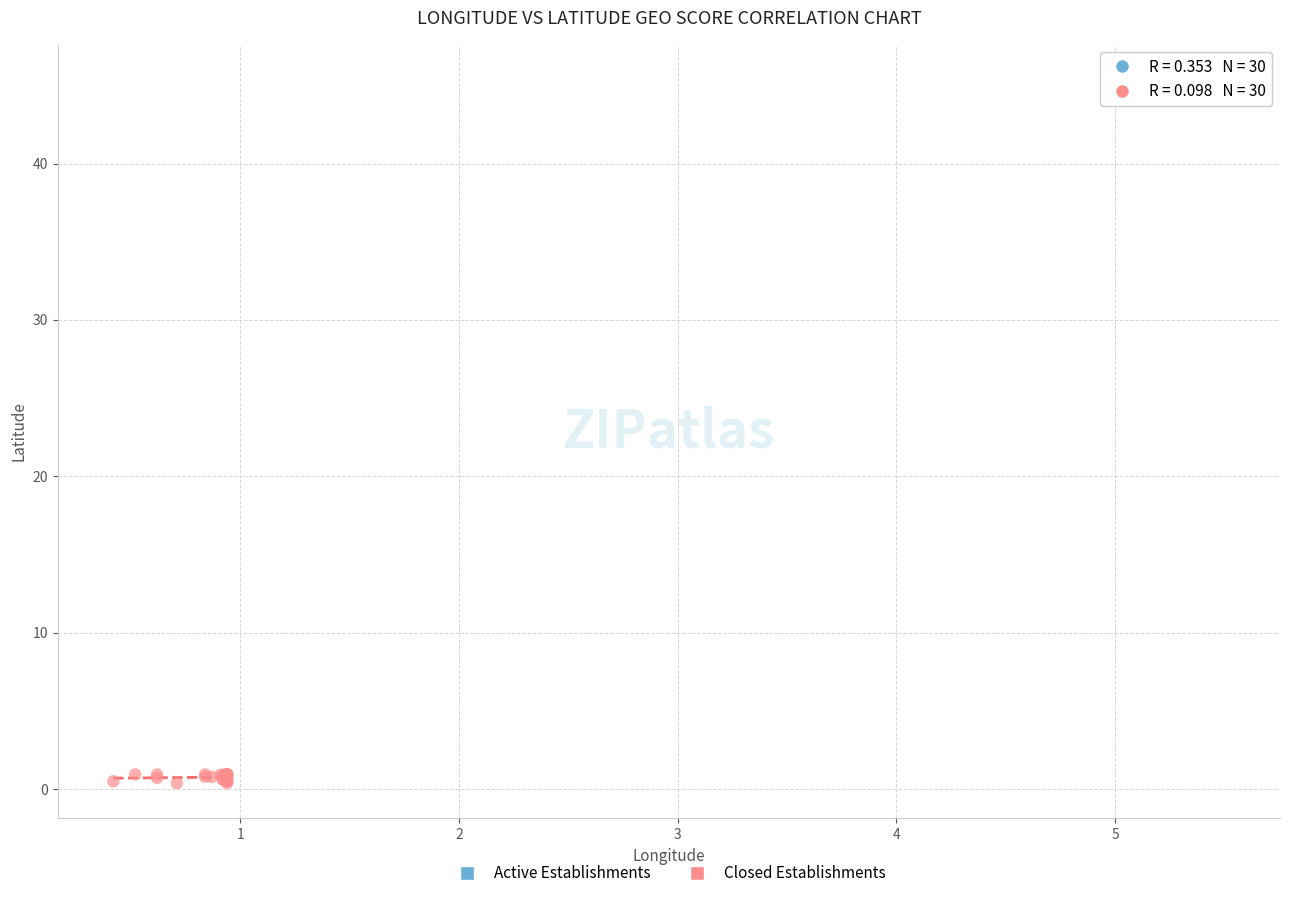

Which series has the largest Y range (max minus min)?

Closed Establishments